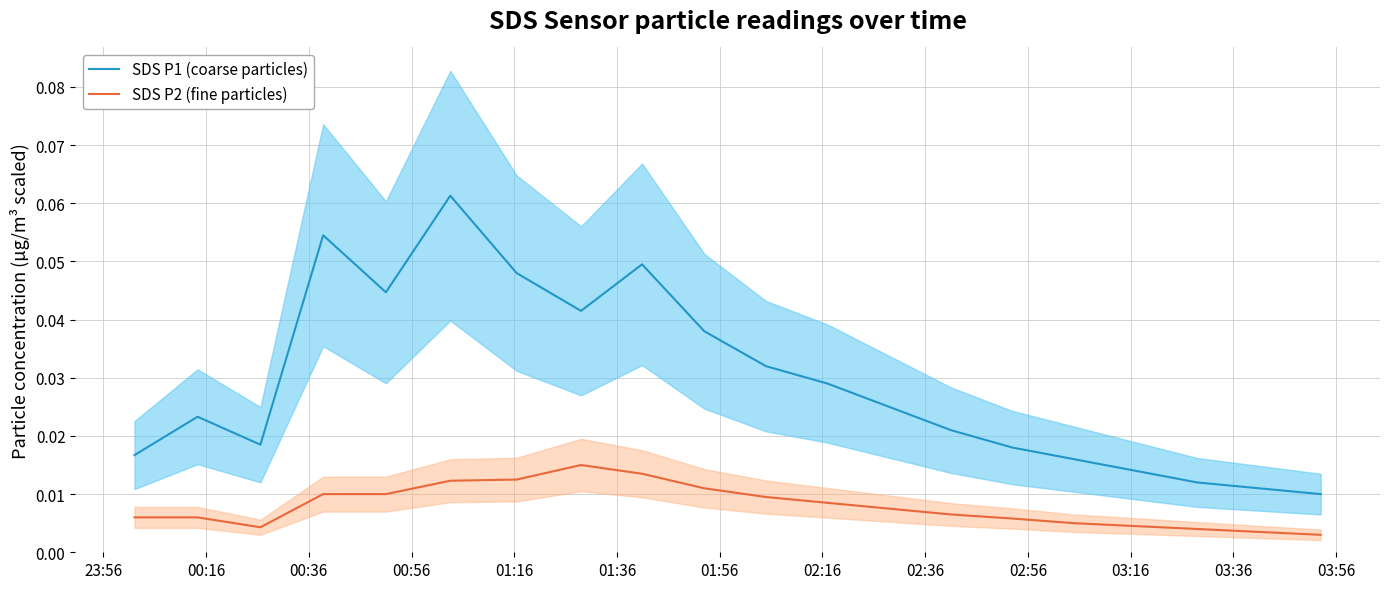

What is the sum of all SDS P2 (fine particles) values?

0.2